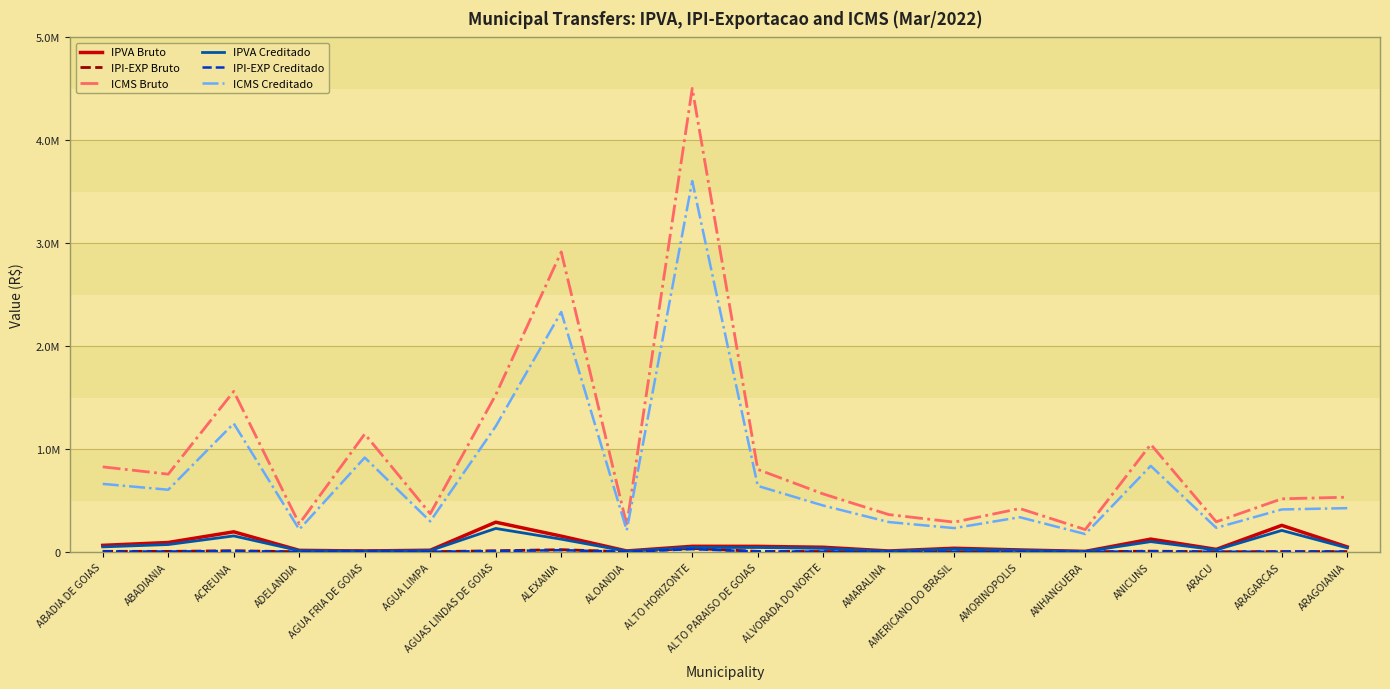

What is the value of the IPVA Bruto point at the 6th from the left?

16889.5